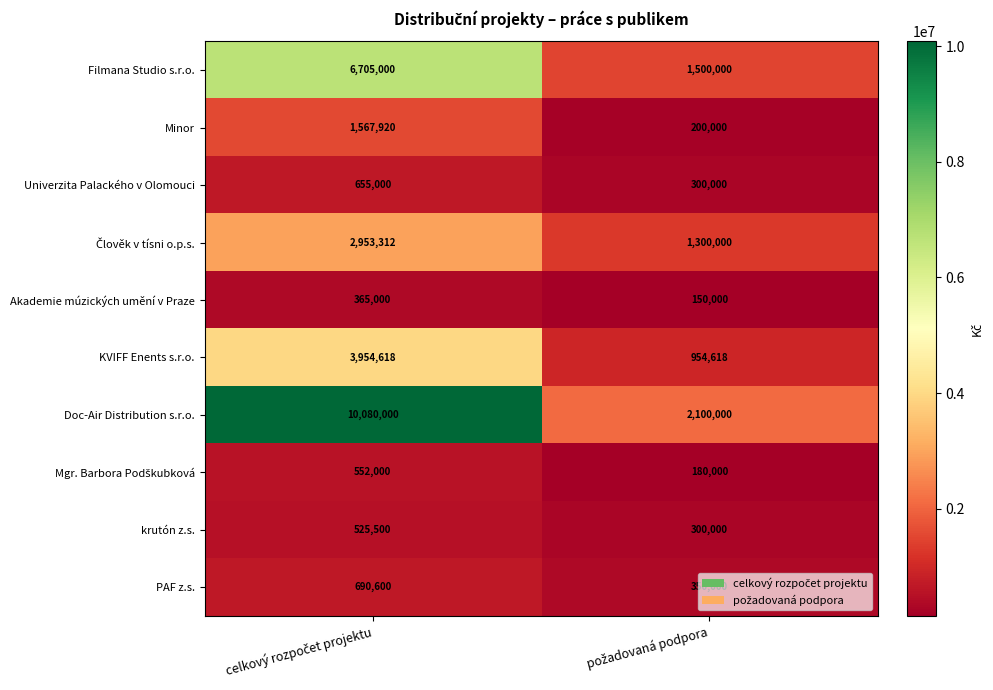

What is the maximum value shown in the chart?

10080000